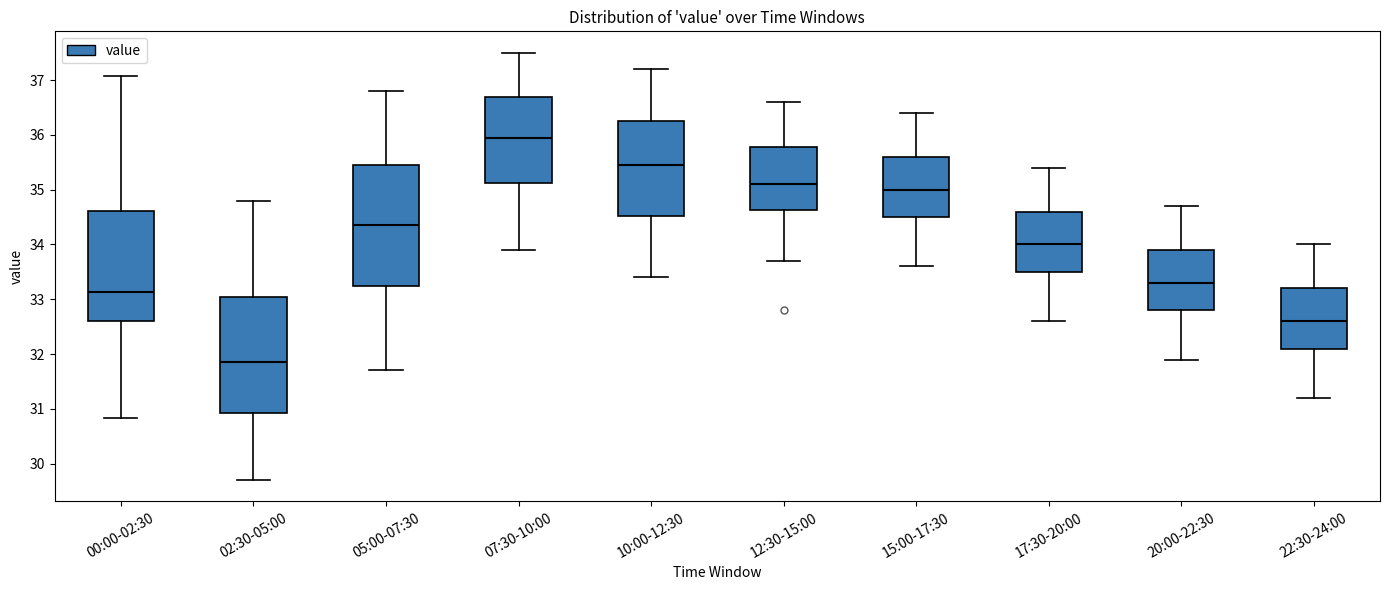

Which box's median line is the lowest?

02:30-05:00